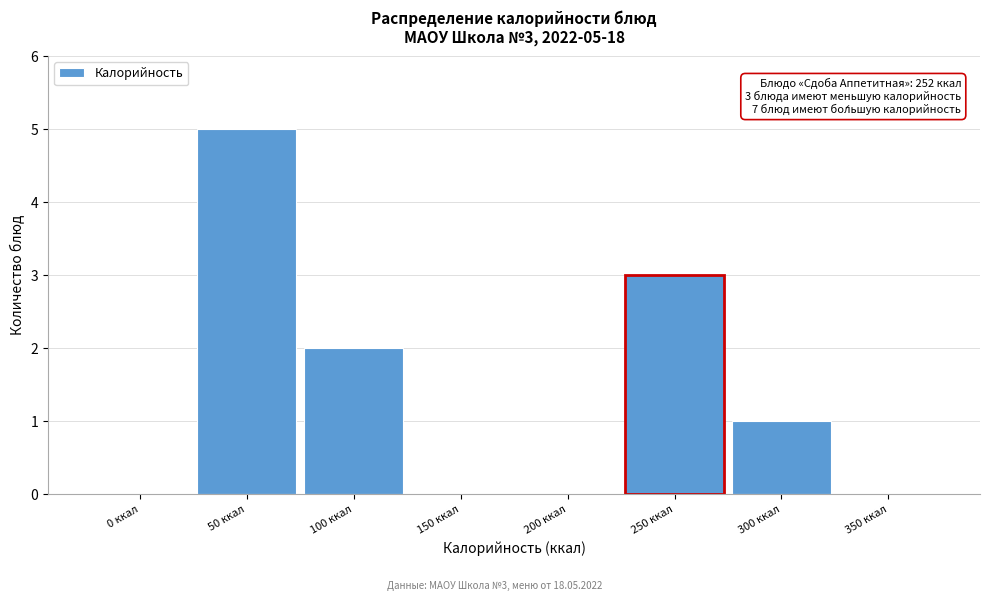

Reading right to left, extract all data points from this chart.

350 ккал=0	300 ккал=1	250 ккал=3	200 ккал=0	150 ккал=0	100 ккал=2	50 ккал=5	0 ккал=0